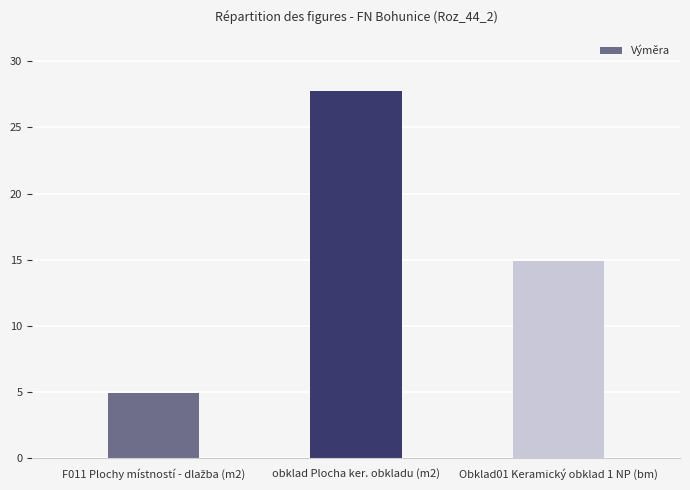

Which category has the highest value across all series?

obklad Plocha ker. obkladu (m2)